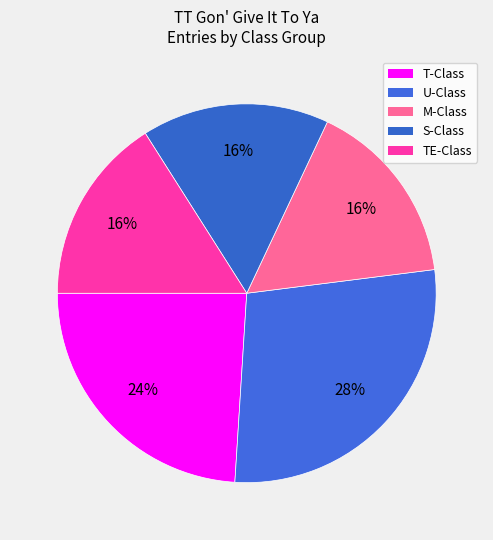

How many segments does this pie chart have?

5